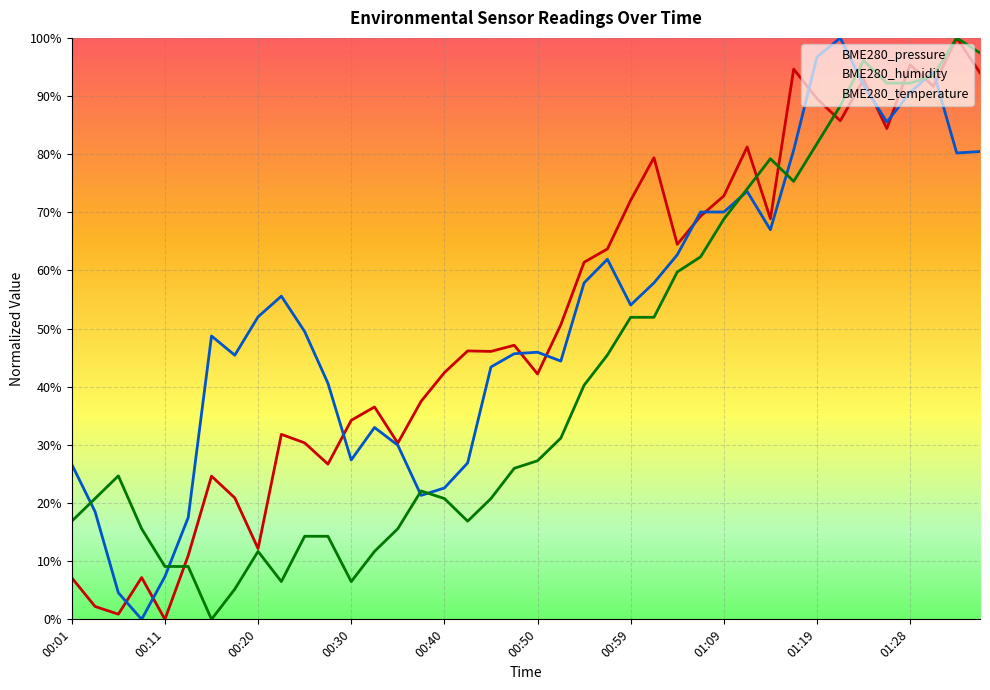

Reading left to right, what are all the values shown in this chart?

BME280_pressure: 00:01=7.1	00:03=2.2	00:06=0.9	00:08=7.2	00:11=0.0	00:13=11.0	00:15=24.6	00:18=20.9	00:20=12.2	00:23=31.8	00:25=30.3	00:28=26.7	00:30=34.2	00:33=36.5	00:35=30.3	00:37=37.5	00:40=42.4	00:42=46.2	00:45=46.1	00:47=47.1	00:50=42.2	00:52=50.7	00:54=61.4	00:57=63.7	00:59=72.1	01:02=79.4	01:04=64.5	01:07=69.3	01:09=72.8	01:11=81.2	01:14=68.9	01:16=94.6	01:19=89.6	01:21=85.7	01:24=92.8	01:26=84.4	01:28=95.4	01:31=91.7	01:33=100.0	01:36=94.0
BME280_humidity: 00:01=26.6	00:03=18.5	00:06=4.6	00:08=0.0	00:11=7.4	00:13=17.5	00:15=48.7	00:18=45.4	00:20=52.0	00:23=55.6	00:25=49.5	00:28=40.6	00:30=27.4	00:33=33.0	00:35=29.9	00:37=21.3	00:40=22.6	00:42=26.9	00:45=43.4	00:47=45.7	00:50=45.9	00:52=44.4	00:54=57.9	00:57=61.9	00:59=54.1	01:02=57.9	01:04=62.7	01:07=70.1	01:09=70.1	01:11=73.6	01:14=67.0	01:16=80.7	01:19=96.7	01:21=100.0	01:24=91.9	01:26=85.5	01:28=90.6	01:31=94.2	01:33=80.2	01:36=80.5
BME280_temperature: 00:01=16.9	00:03=20.8	00:06=24.7	00:08=15.6	00:11=9.1	00:13=9.1	00:15=0.0	00:18=5.2	00:20=11.7	00:23=6.5	00:25=14.3	00:28=14.3	00:30=6.5	00:33=11.7	00:35=15.6	00:37=22.1	00:40=20.8	00:42=16.9	00:45=20.8	00:47=26.0	00:50=27.3	00:52=31.2	00:54=40.3	00:57=45.5	00:59=51.9	01:02=51.9	01:04=59.7	01:07=62.3	01:09=68.8	01:11=74.0	01:14=79.2	01:16=75.3	01:19=81.8	01:21=88.3	01:24=96.1	01:26=92.2	01:28=92.2	01:31=93.5	01:33=100.0	01:36=97.4